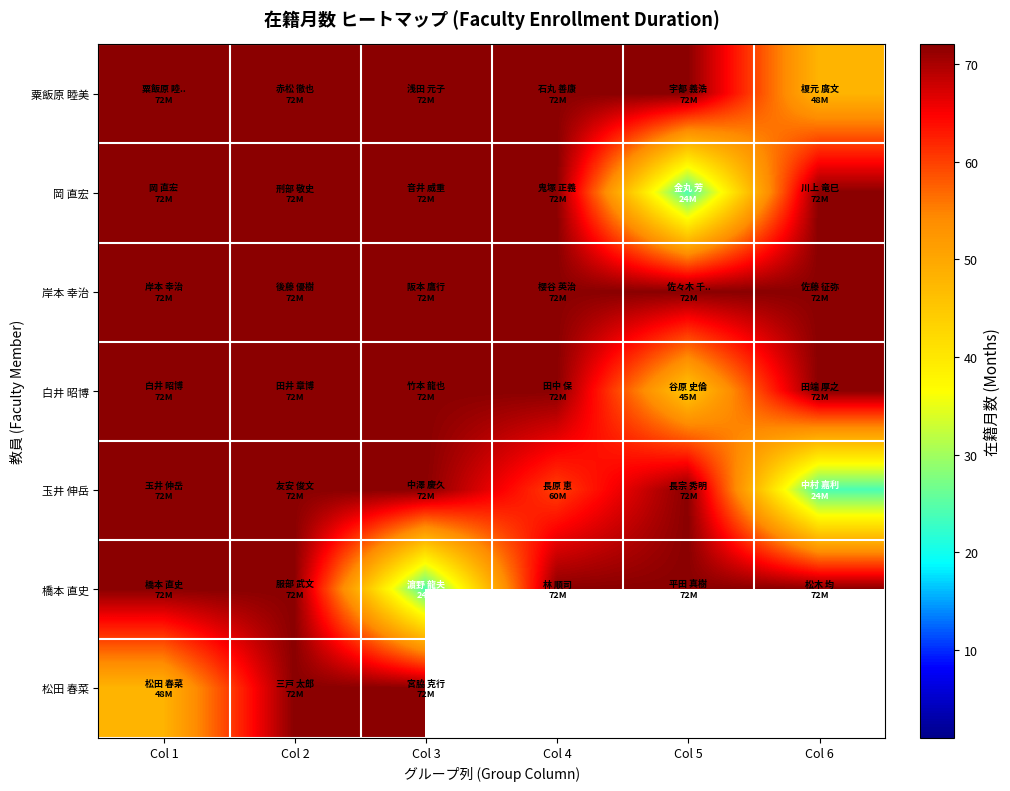

What is the minimum value shown in the chart?

24.0